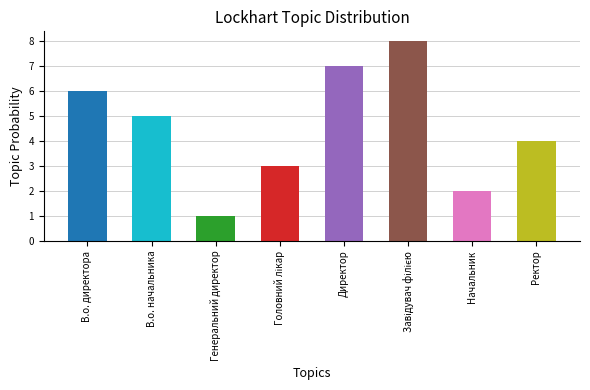

What is the ratio of the value at Головний лікар to the value at Завідувач філією?

0.4